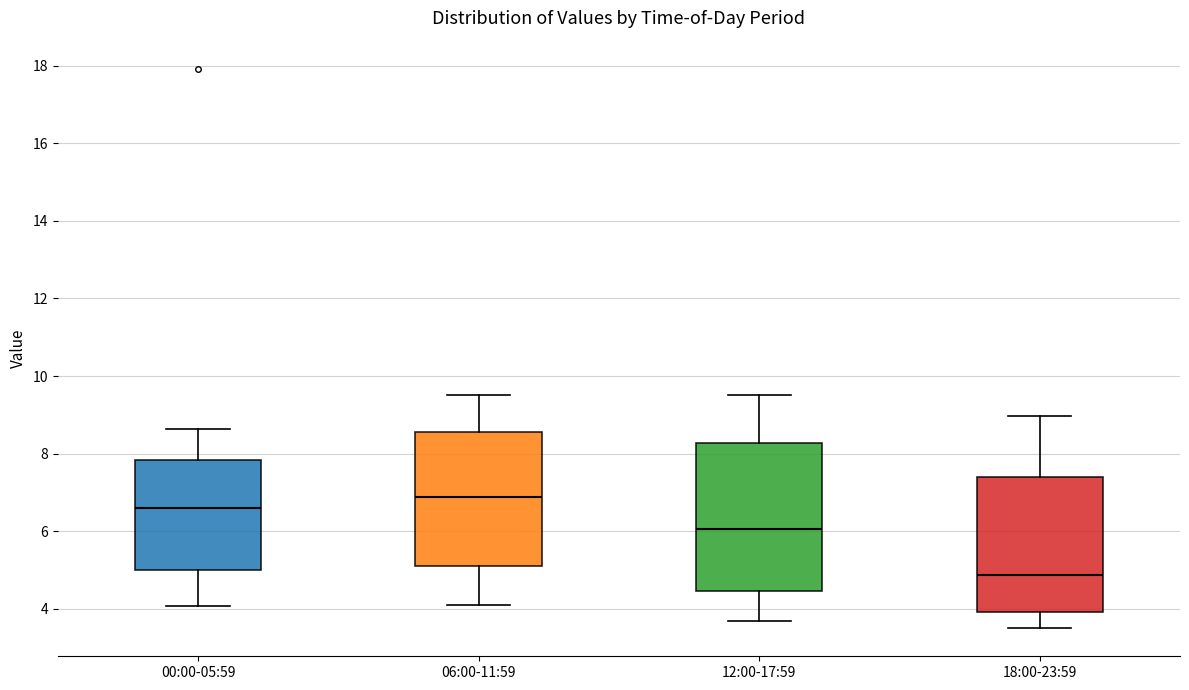

Comparing the boxes themselves (not the whiskers), which one is the tallest?

12:00-17:59